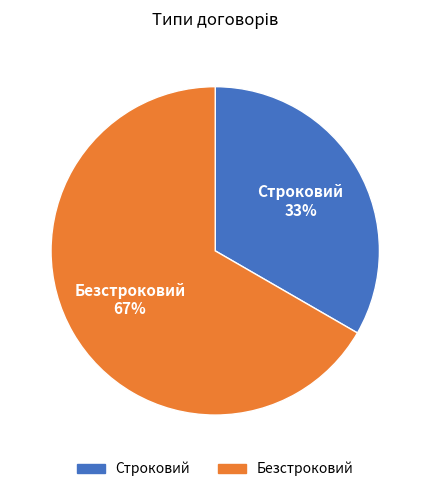

Rank the categories by value from lowest to highest.

Строковий, Безстроковий